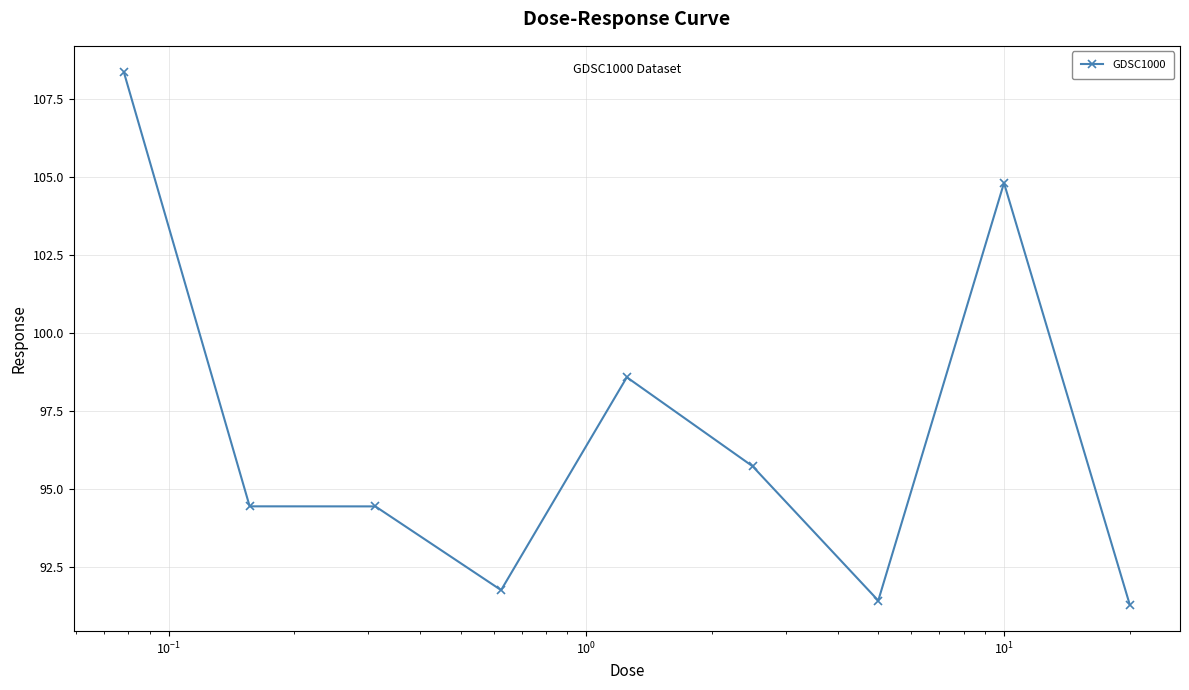

True or false: there are more than 1 points higher than both neighbors.

True